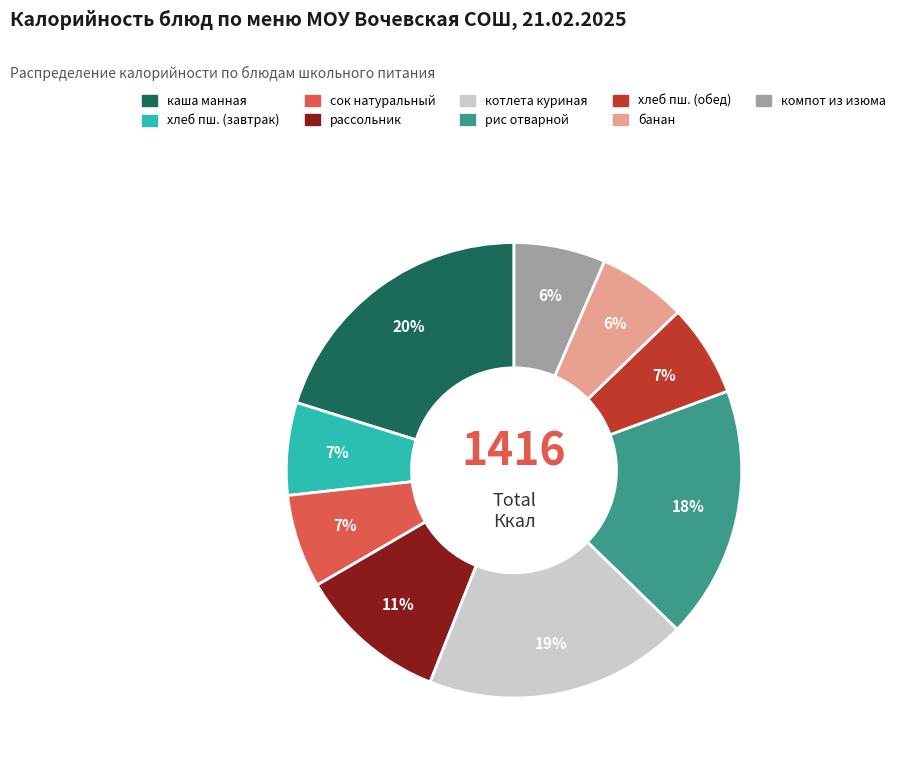

Is there a majority slice in this chart?

No